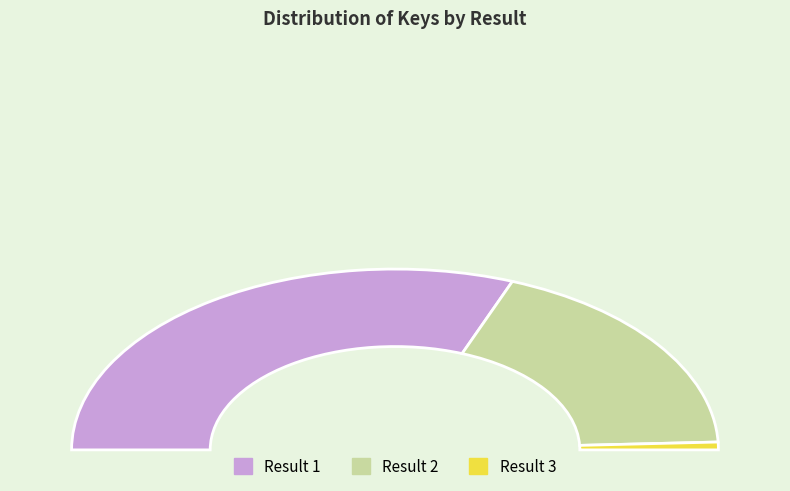

To the nearest percent, what is the combined percentage of 2 and 1?

99%